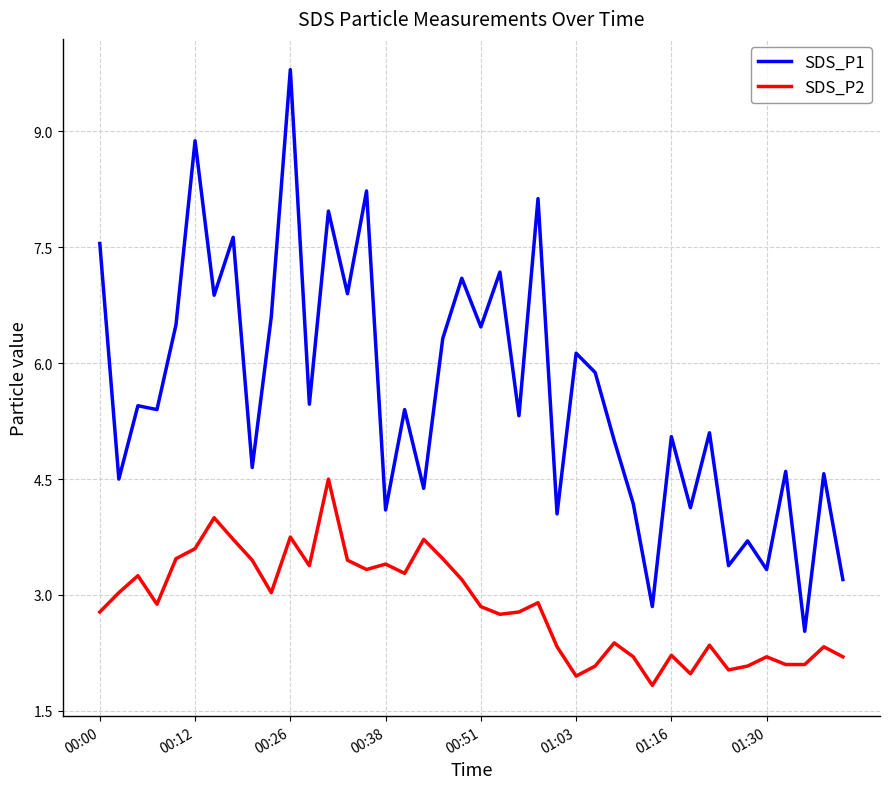

What is the greatest value displayed?

9.8